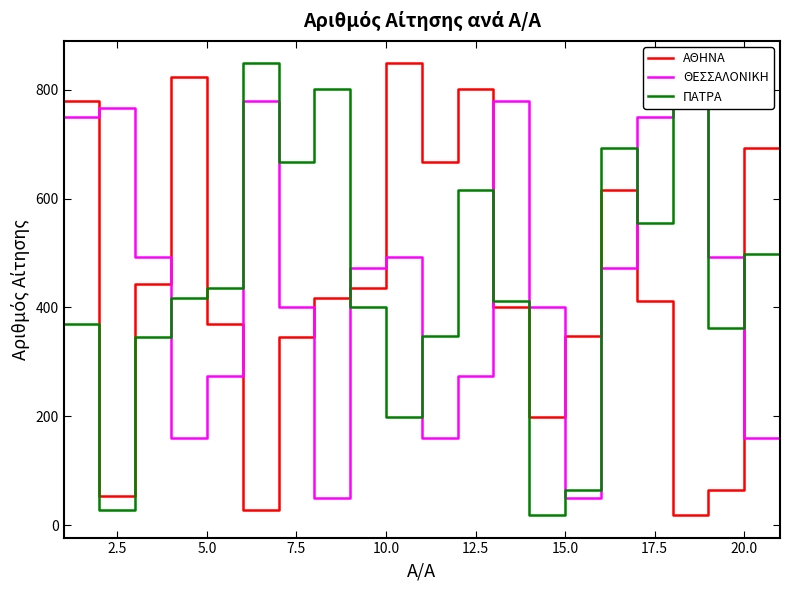

What is the lowest value of the ΠΑΤΡΑ series?

19